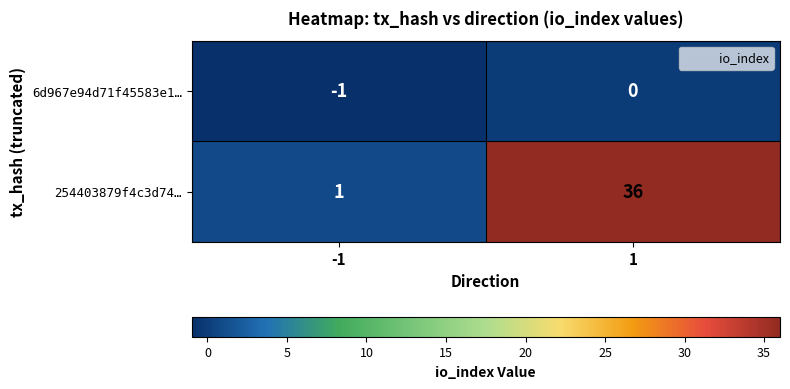

Is it true that 6d967e94d71f45583e1… equals -1 at -1?

True